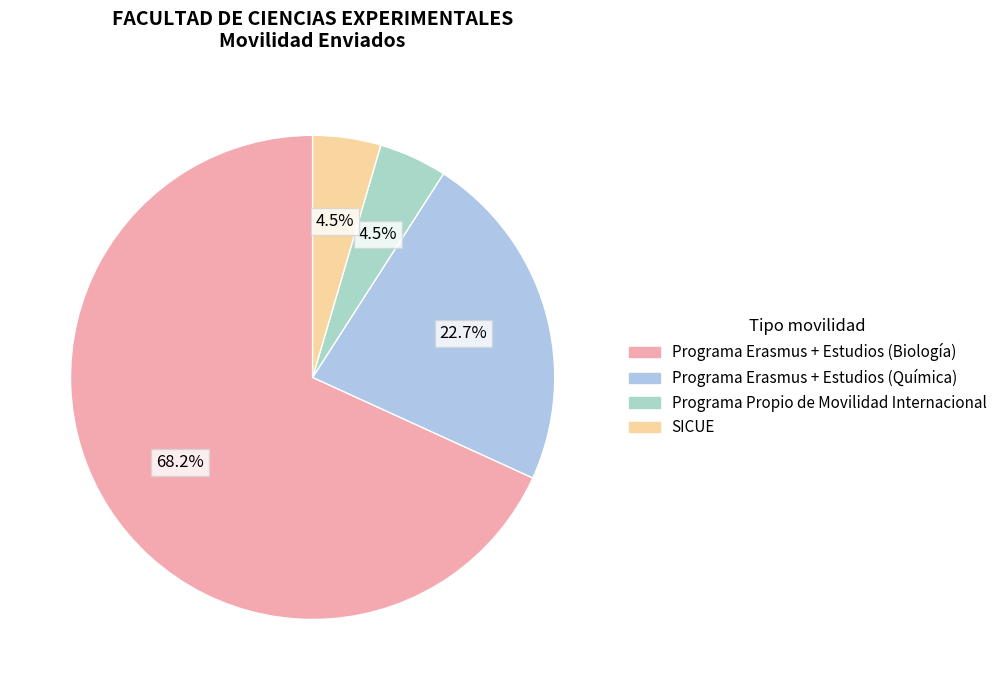

Is Programa Erasmus + Estudios (Biología) the majority of the pie?

Yes